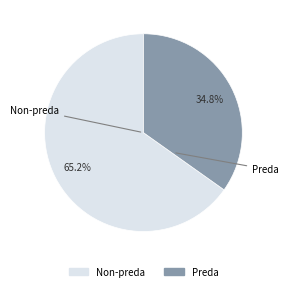

Is there a majority slice in this chart?

Yes